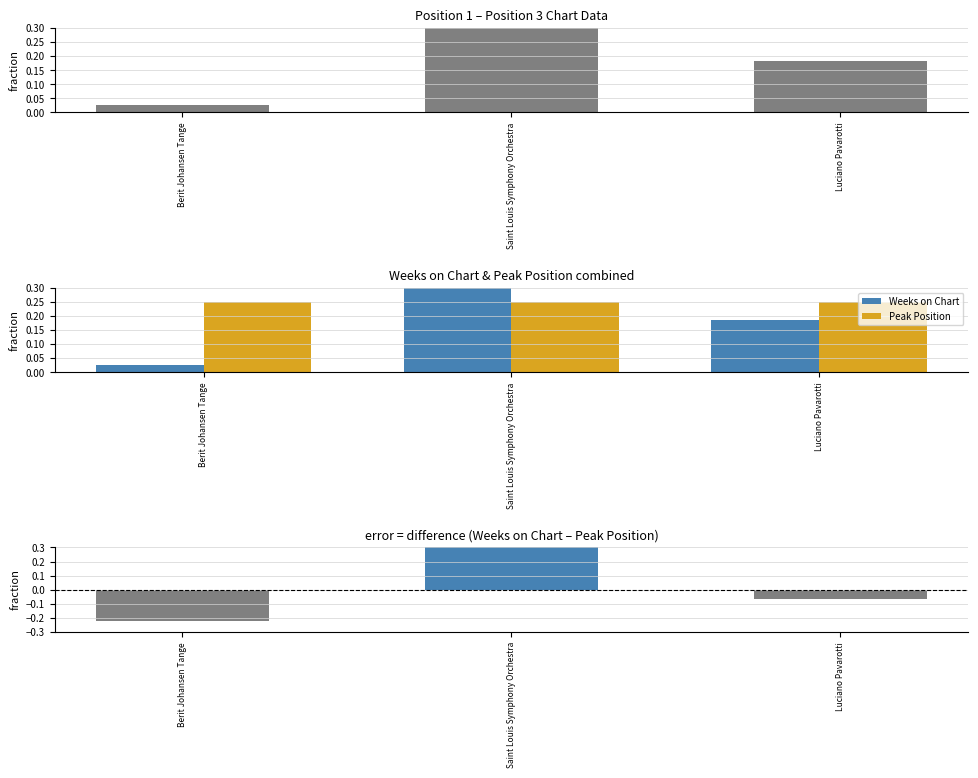

Between Saint Louis Symphony Orchestra and Luciano Pavarotti, which series saw the biggest shift?

Weeks on Chart